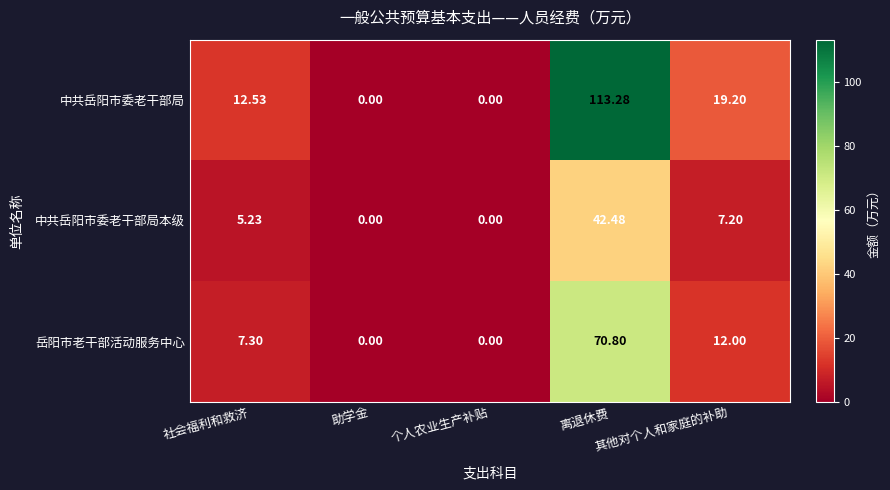

Rank the series by their maximum value, from lowest to highest.

中共岳阳市委老干部局本级, 岳阳市老干部活动服务中心, 中共岳阳市委老干部局